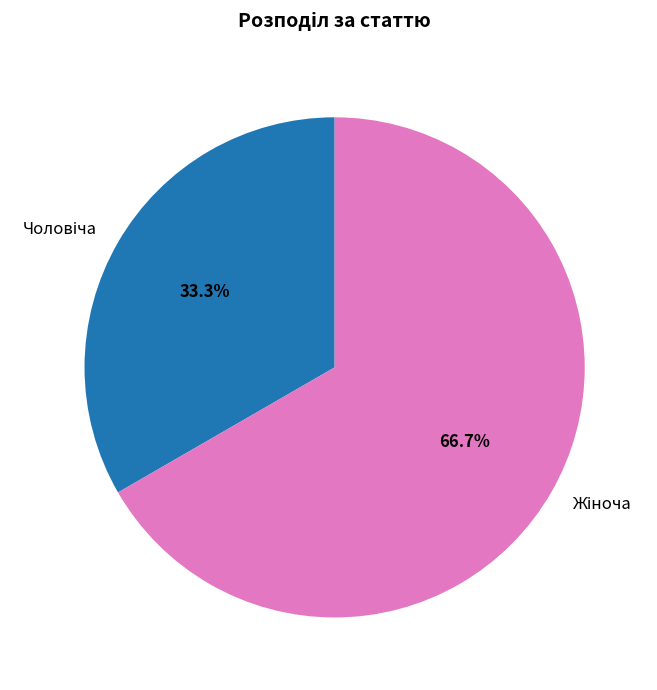

Is there a majority slice in this chart?

Yes